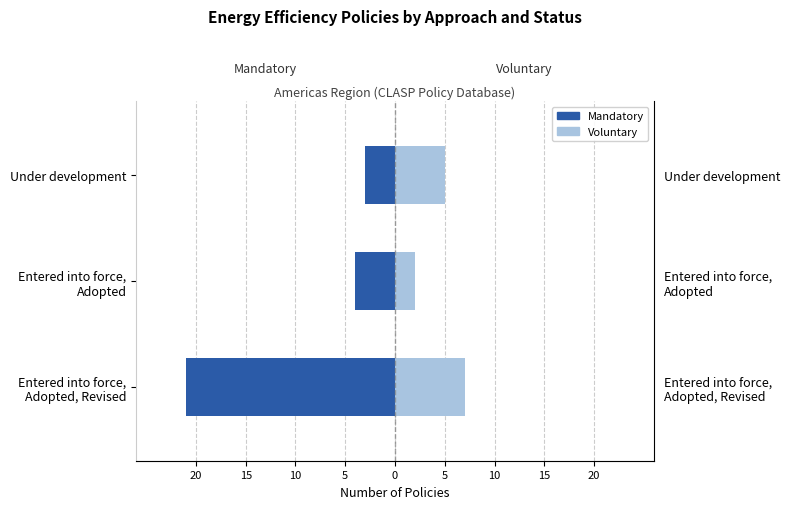

The value of Voluntary at Under development is 1. True or false?

False